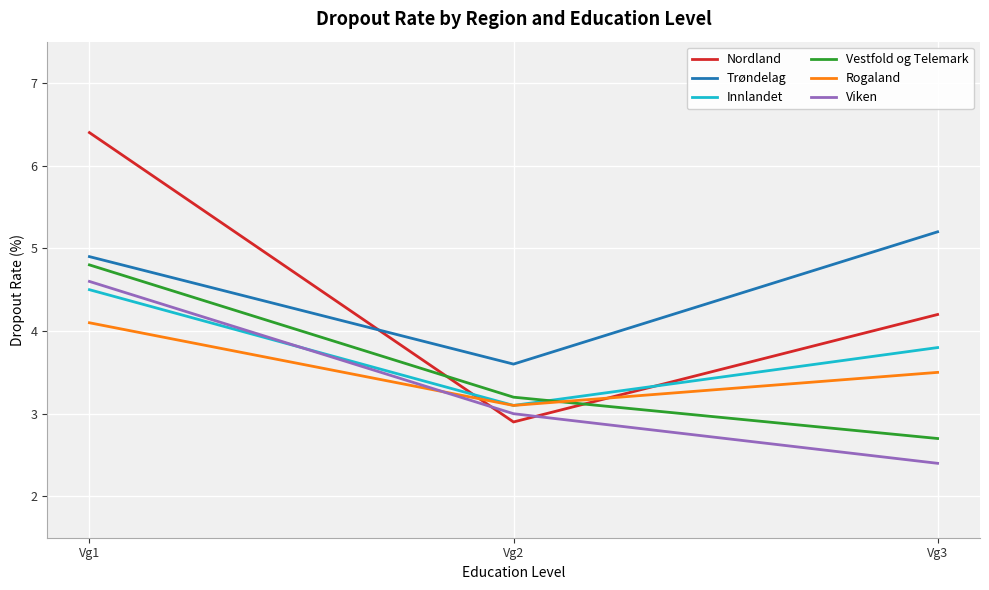

Which category has the lowest value across all series?

Vg3